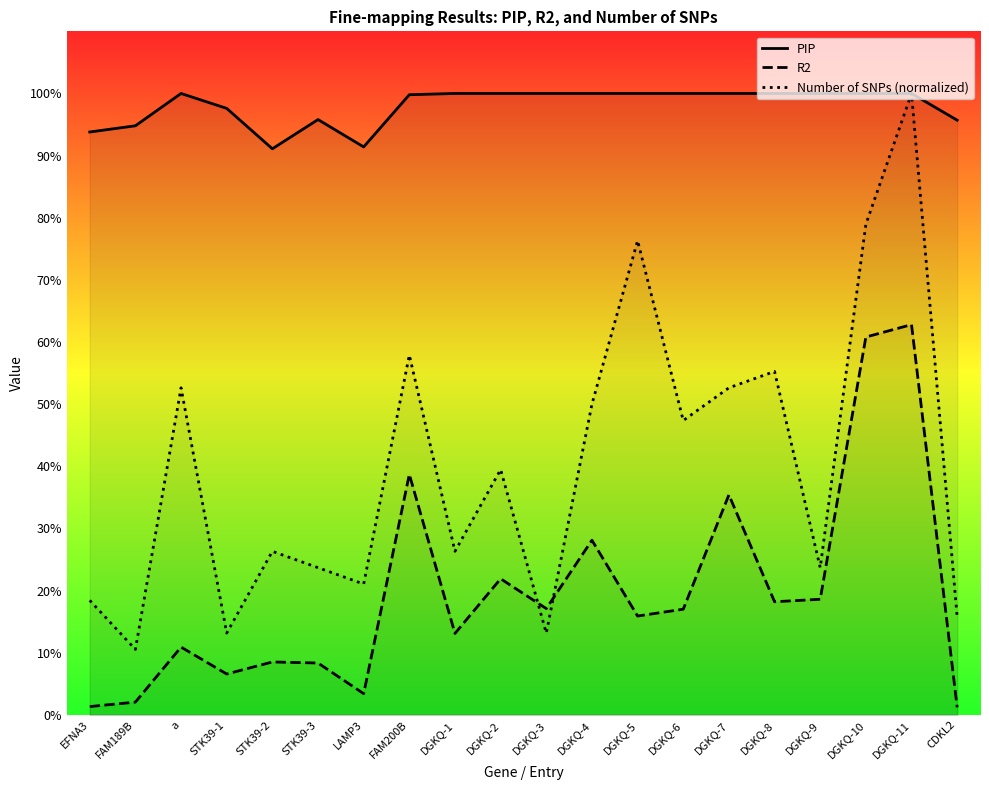

Does the chart display data point markers on the line(s)?

No